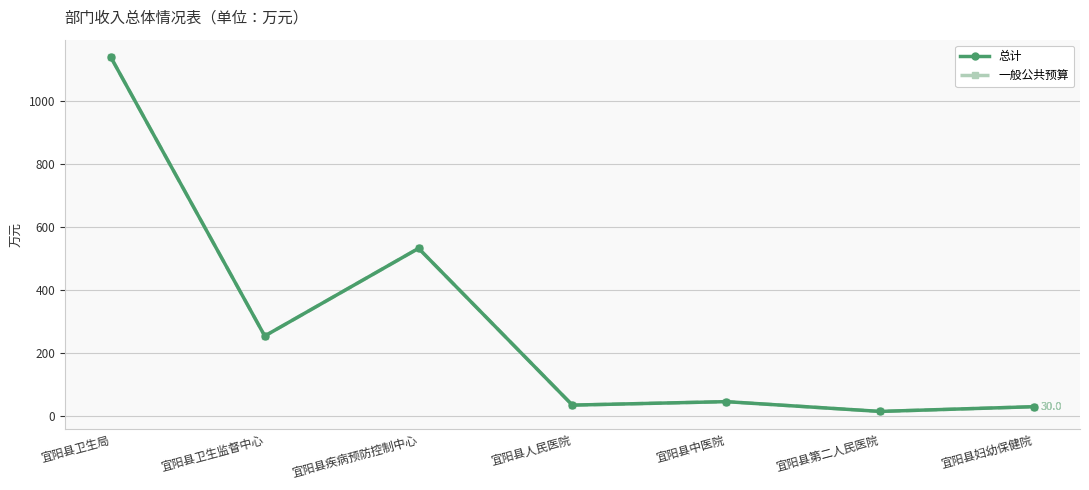

Between 宜阳县卫生监督中心 and 宜阳县第二人民医院, which series saw the biggest shift?

总计